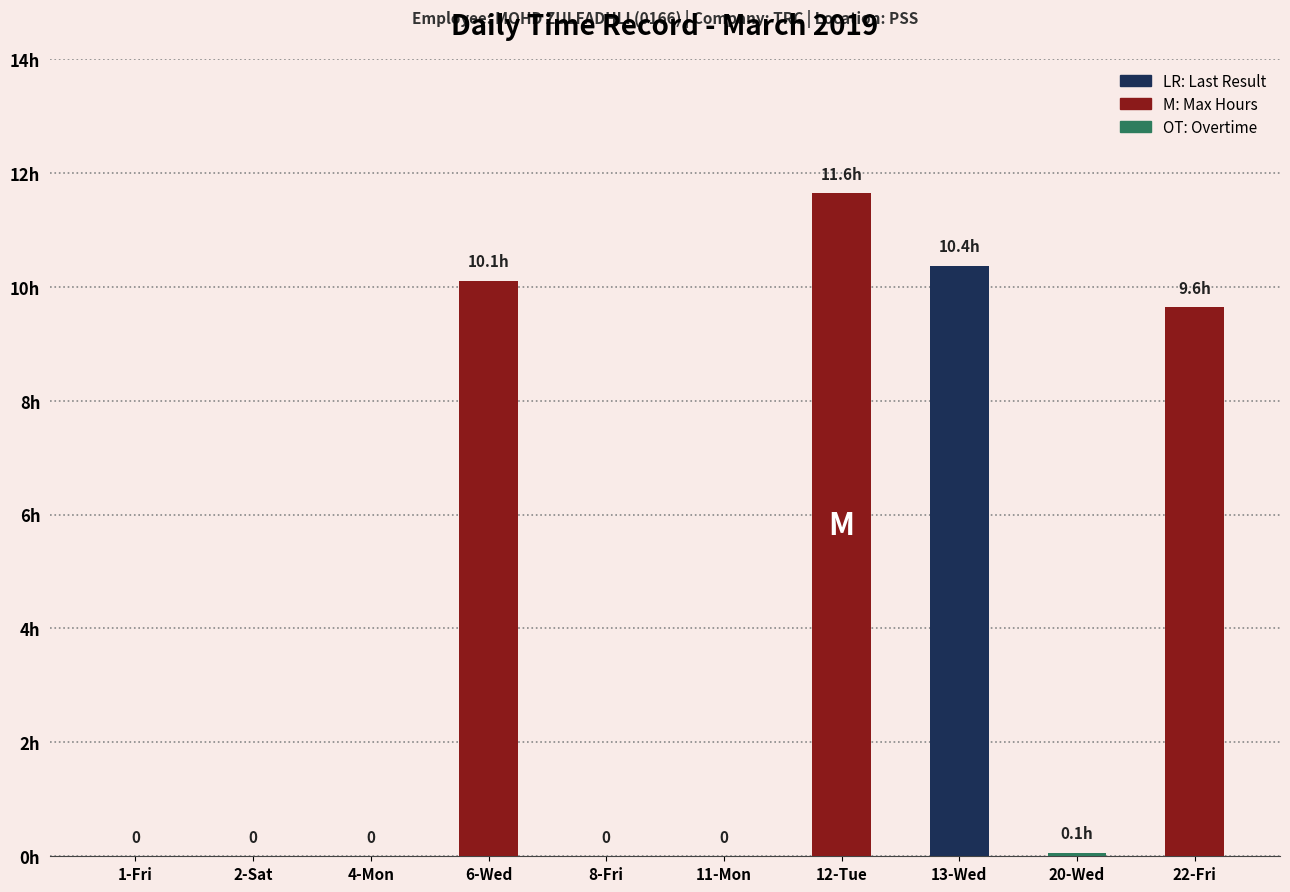

Reading left to right, list all the values displayed in this chart.

Regular Hours: 1-Fri=0.0	2-Sat=0.0	4-Mon=0.0	6-Wed=10.1	8-Fri=0.0	11-Mon=0.0	12-Tue=11.6	13-Wed=10.4	20-Wed=0.0	22-Fri=9.6
Overtime: 1-Fri=0.0	2-Sat=0.0	4-Mon=0.0	6-Wed=0.0	8-Fri=0.0	11-Mon=0.0	12-Tue=0.0	13-Wed=0.0	20-Wed=0.1	22-Fri=0.0